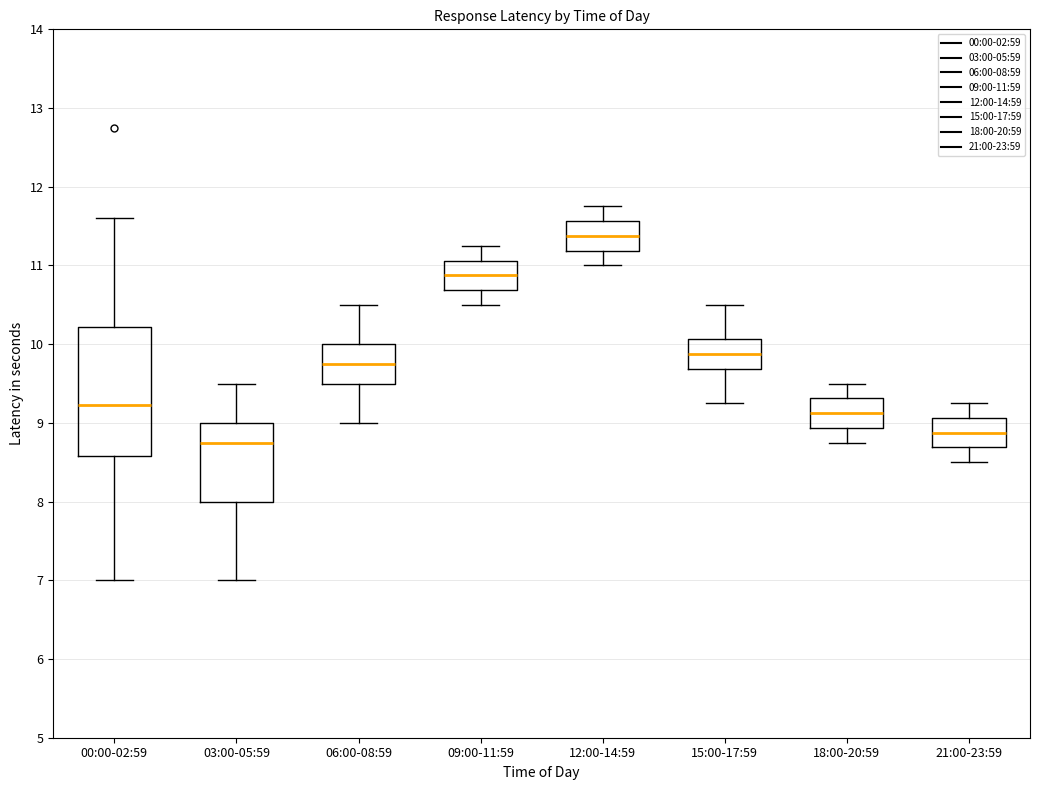

Reading left to right, read every box against the y-axis: the position of its median line, the range the box covers, and the ends of its whiskers. The values are not printed on the chart, so give them approximately, as read against the axis.

00:00-02:59: median 9.2, box 8.6 to 10.2, whiskers 7.0 to 11.6
03:00-05:59: median 8.8, box 8.0 to 9.0, whiskers 7.0 to 9.5
06:00-08:59: median 9.8, box 9.5 to 10.0, whiskers 9.0 to 10.5
09:00-11:59: median 10.9, box 10.7 to 11.1, whiskers 10.5 to 11.3
12:00-14:59: median 11.4, box 11.2 to 11.6, whiskers 11.0 to 11.8
15:00-17:59: median 9.9, box 9.7 to 10.1, whiskers 9.3 to 10.5
18:00-20:59: median 9.1, box 8.9 to 9.3, whiskers 8.8 to 9.5
21:00-23:59: median 8.9, box 8.7 to 9.1, whiskers 8.5 to 9.3